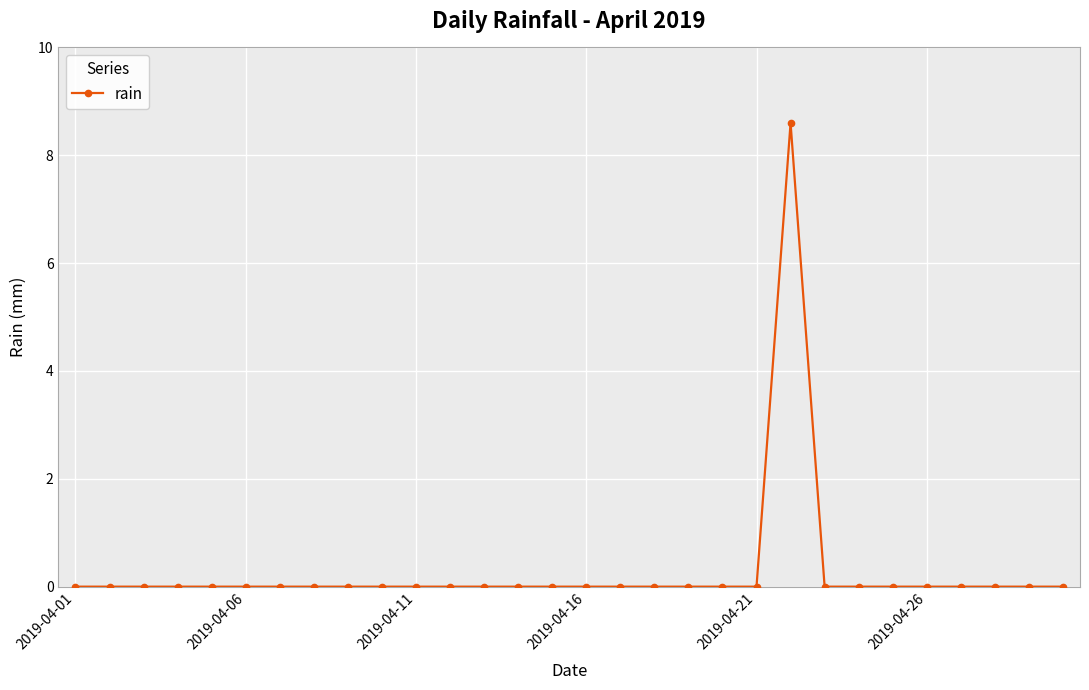

Is this an area chart (filled region under the line)?

No